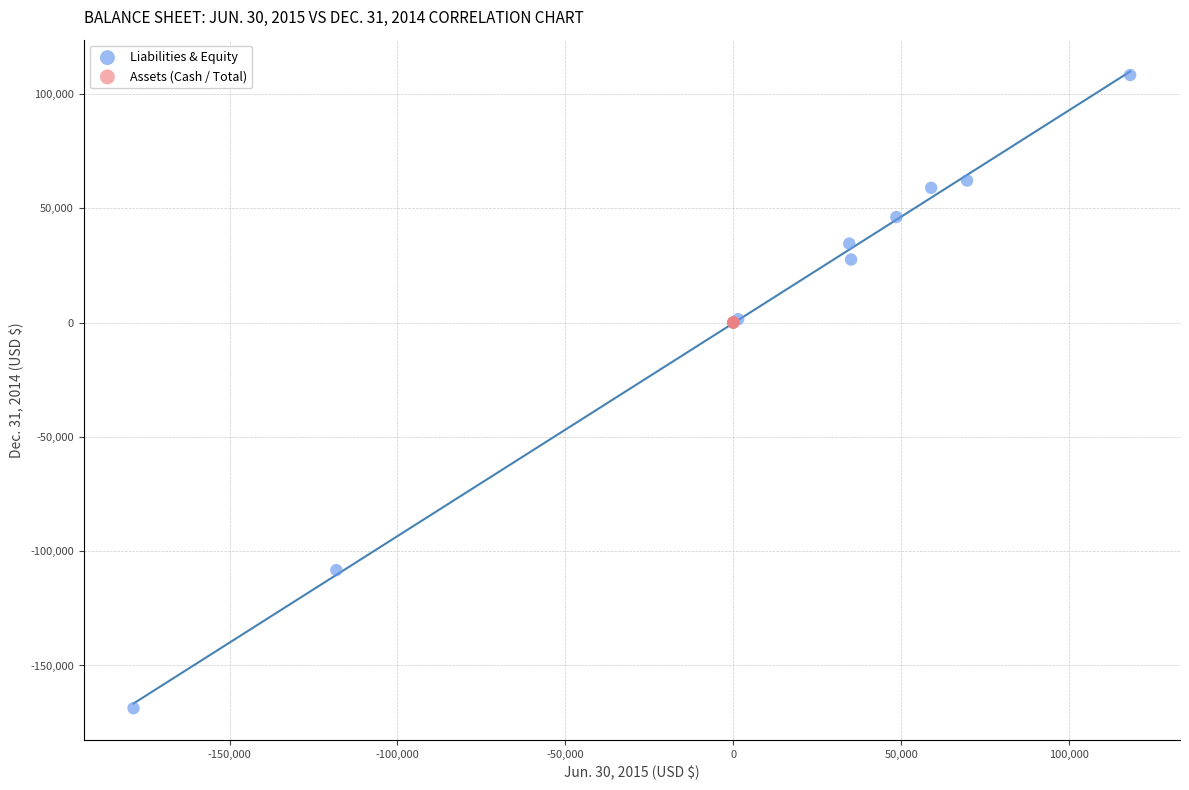

Which series reaches the minimum Y coordinate?

Liabilities & Equity